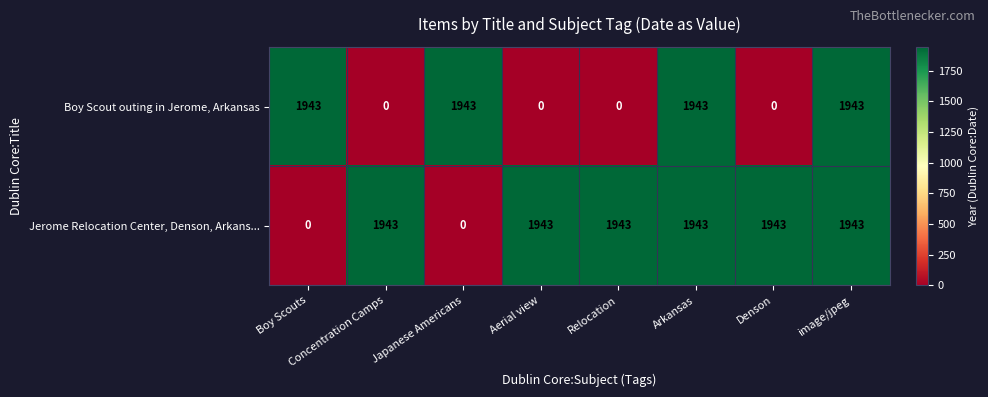

What is the greatest value displayed?

1943